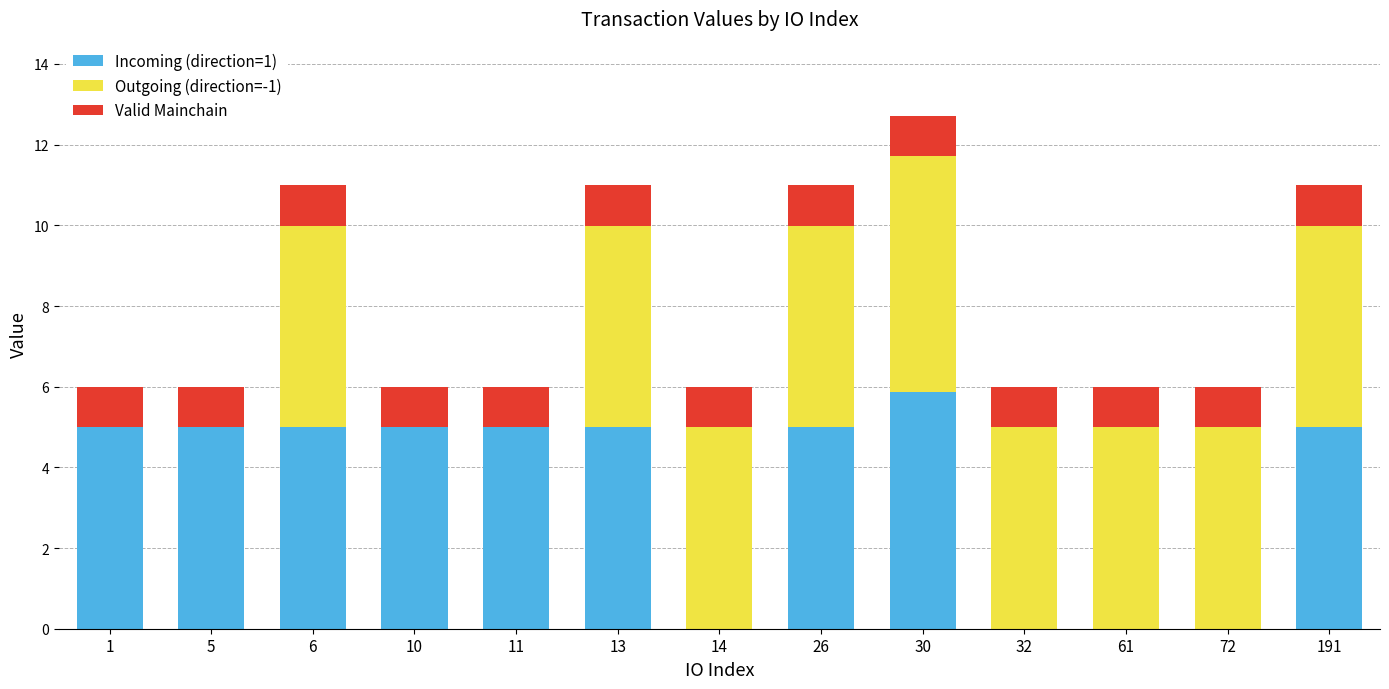

Are the bars grouped side by side (vs. stacked)?

No